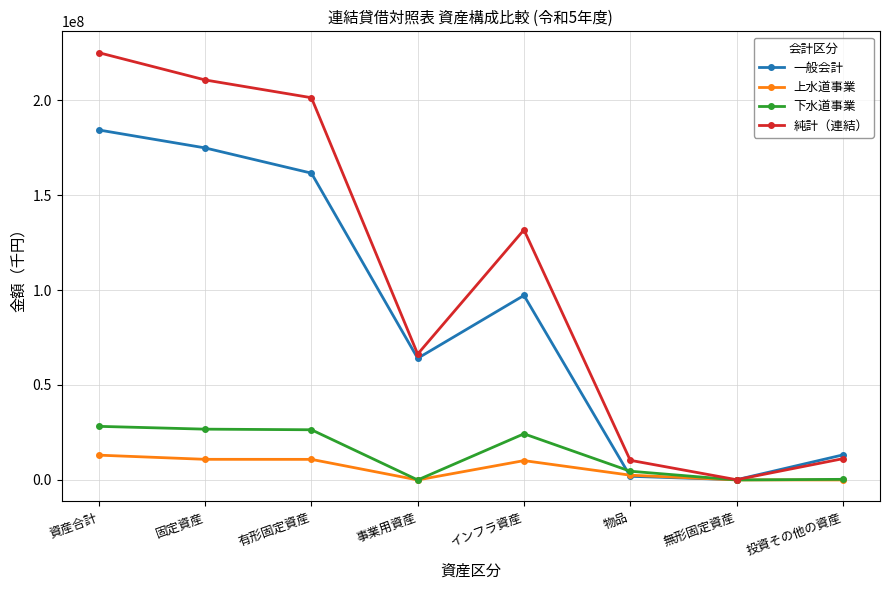

What is the label of the 1st point from the left?

資産合計